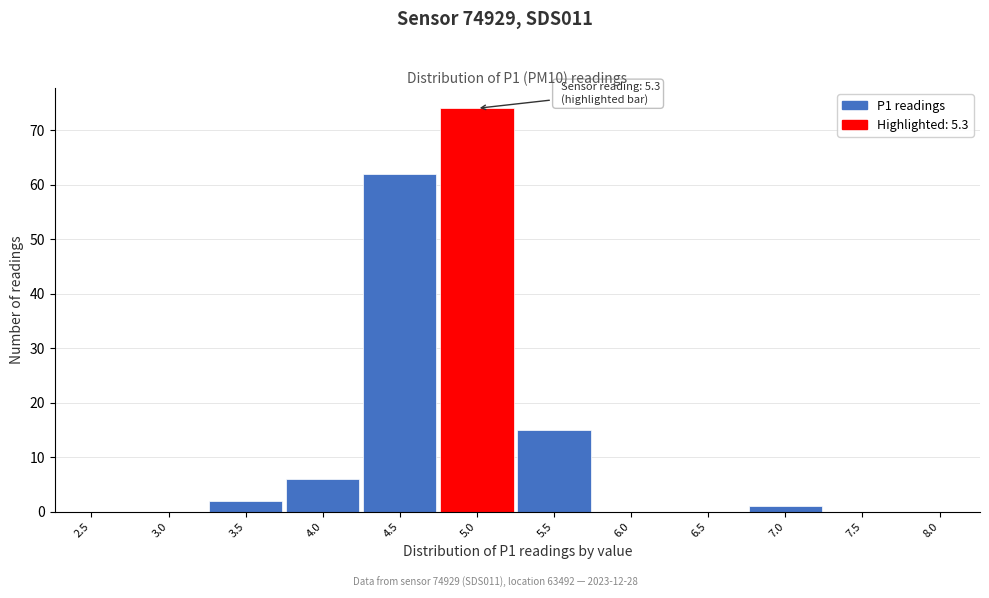

Reading right to left, transcribe all the data shown in this chart.

8.0=0	7.5=0	7.0=1	6.5=0	6.0=0	5.5=15	5.0=74	4.5=62	4.0=6	3.5=2	3.0=0	2.5=0